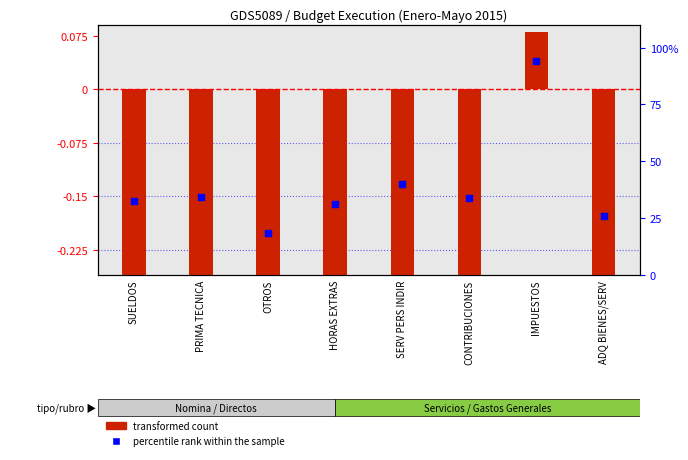

Which series has the largest total across all categories?

percentile rank within the sample